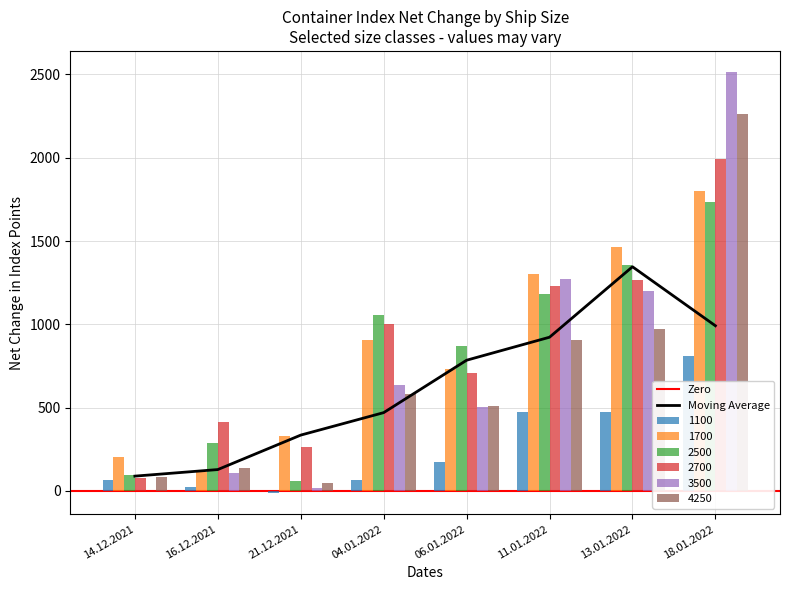

What is the minimum value for 4250?

50